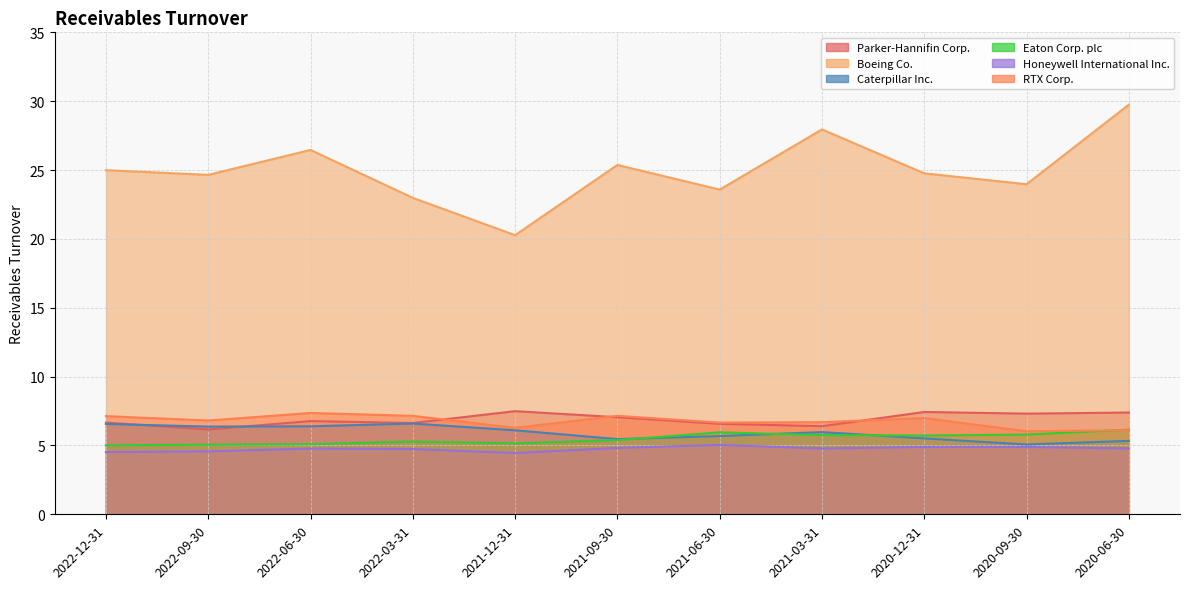

Which series changed the most between 2022-06-30 and 2021-03-31?

Boeing Co.